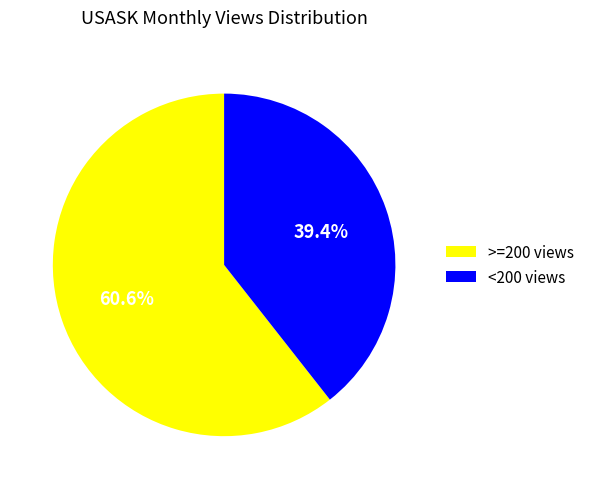

What is the smallest slice in the pie chart?

<200 views